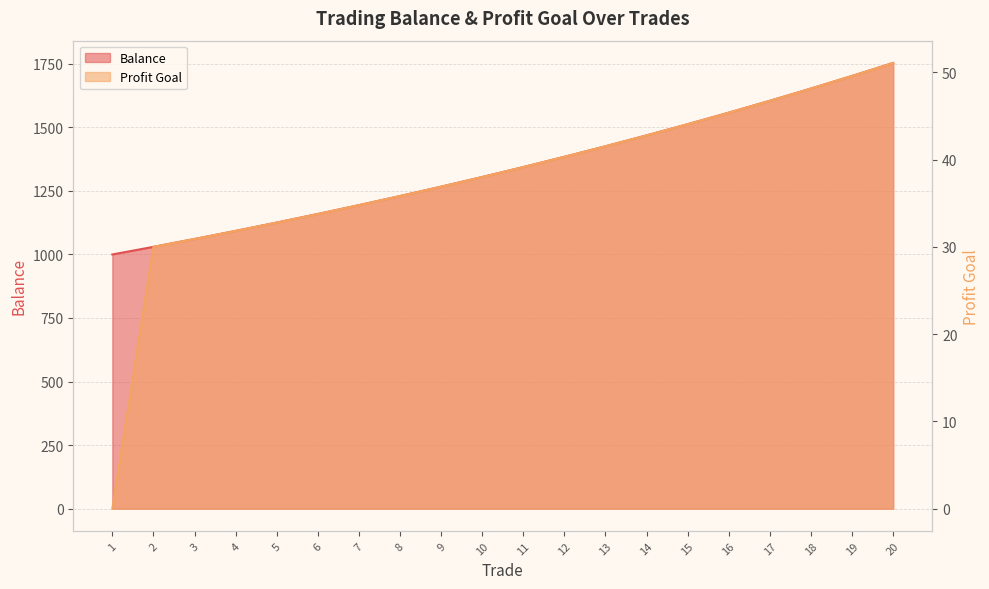

Reading right to left, extract all data points from this chart.

Balance: 1753.5	1702.4	1652.8	1604.7	1558.0	1512.6	1468.5	1425.8	1384.2	1343.9	1304.8	1266.8	1229.9	1194.1	1159.3	1125.5	1092.7	1060.9	1030.0	1000.0
Profit Goal: 51.1	49.6	48.1	46.7	45.4	44.1	42.8	41.5	40.3	39.1	38.0	36.9	35.8	34.8	33.8	32.8	31.8	30.9	30.0	0.0